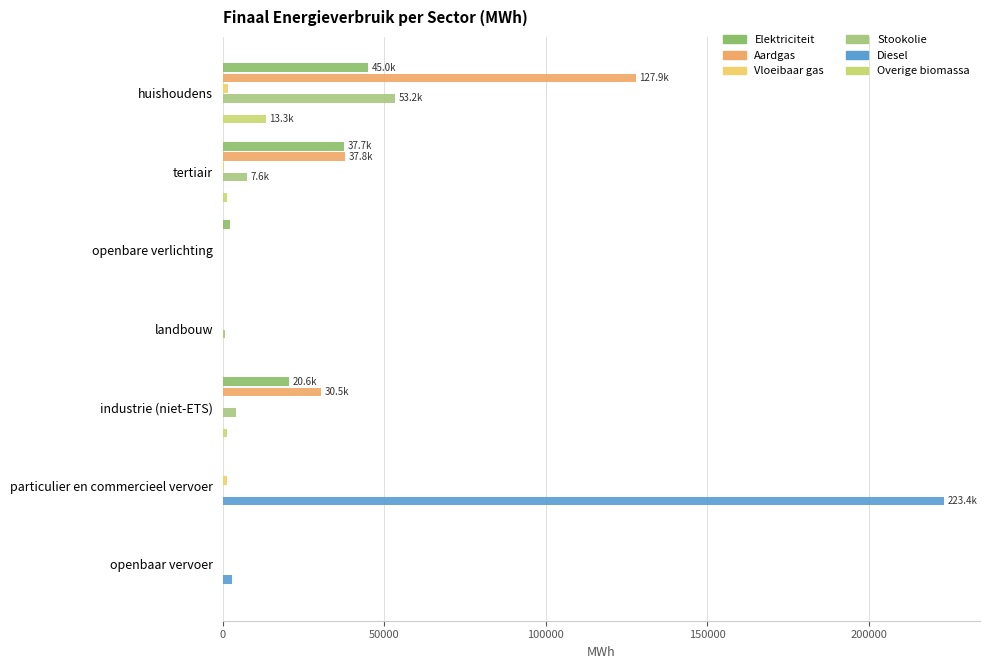

How many values in the Elektriciteit series exceed 2201?

4